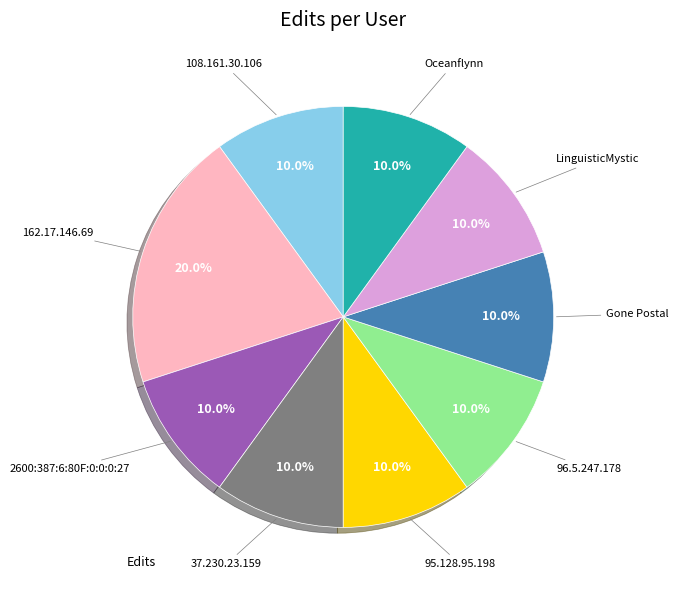

Is there a majority slice in this chart?

No